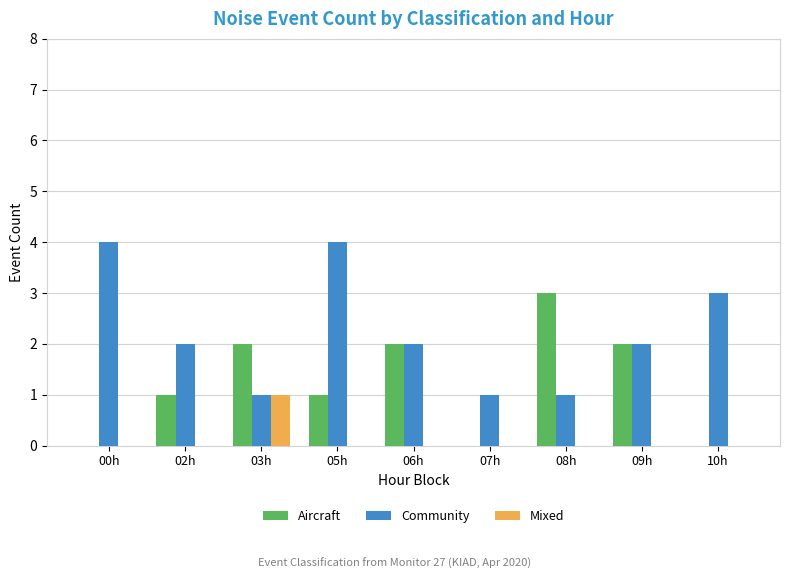

At which category is the sum across all series the highest?

05h